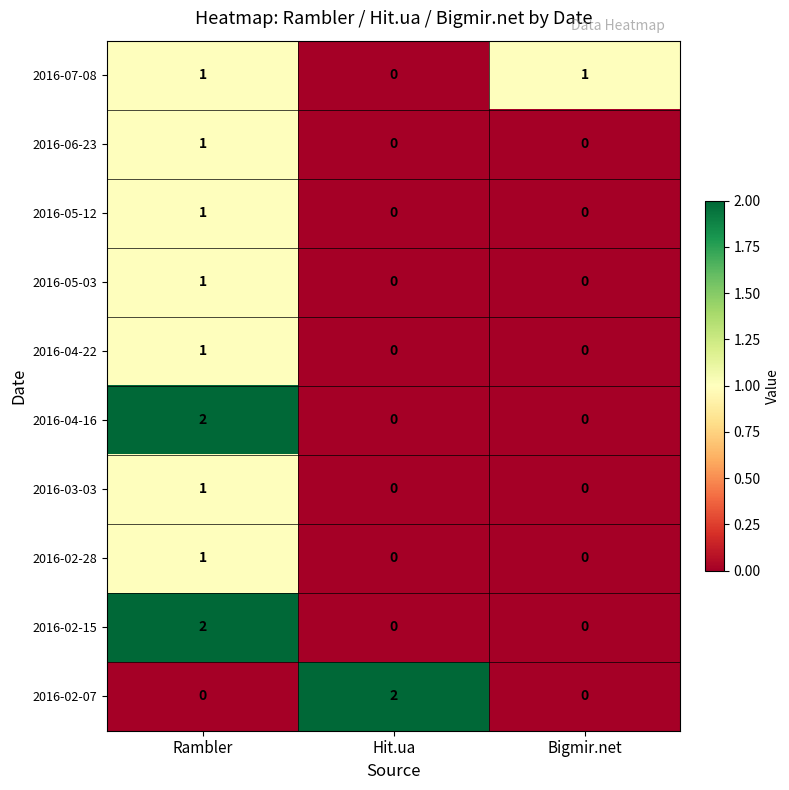

Is it true that 2016-04-16 equals -1 at Bigmir.net?

False